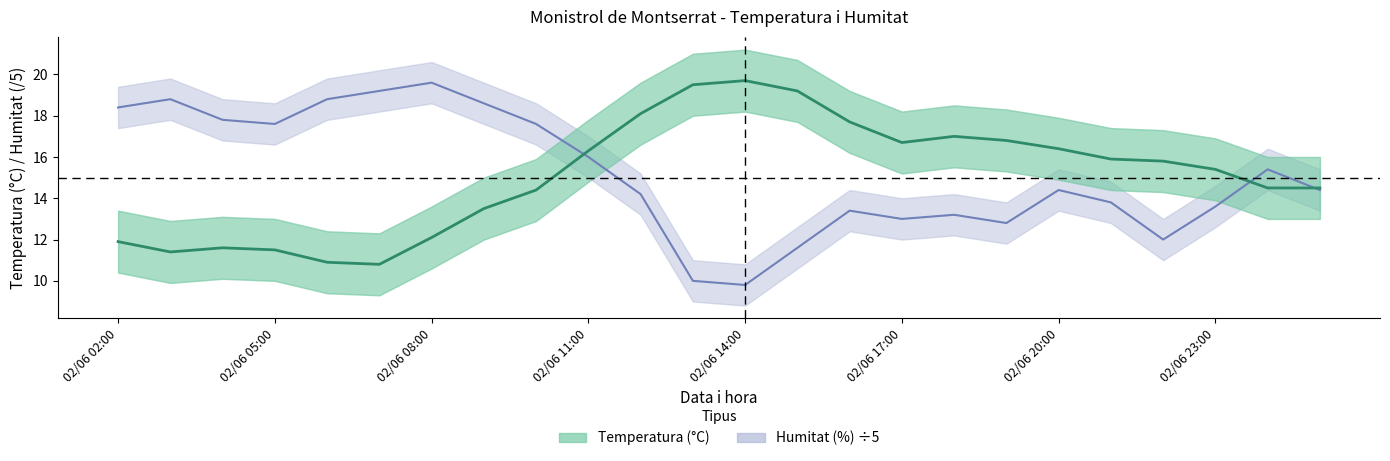

What is the difference between the maximum and minimum values?

8.9